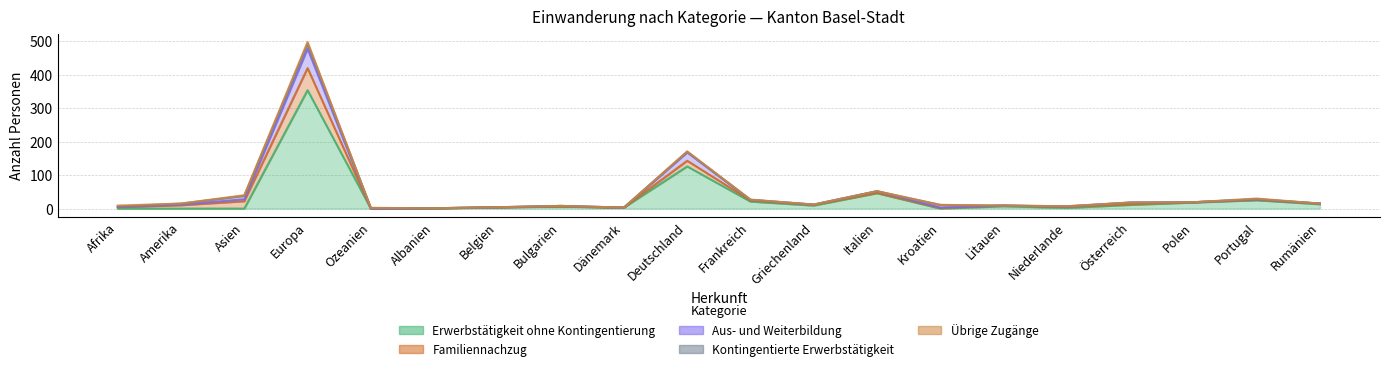

How many intersections are there between Familiennachzug and Erwerbstätigkeit ohne Kontingentierung?

6